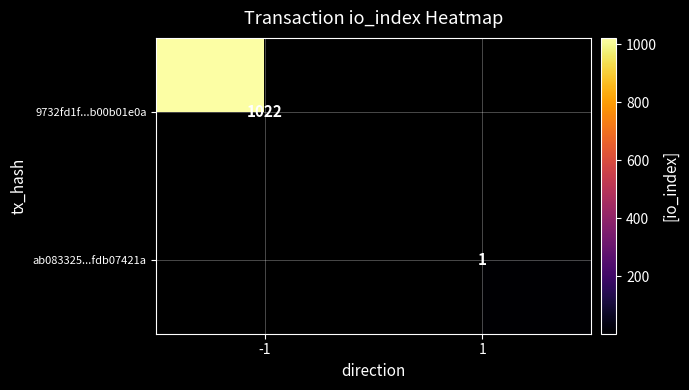

Which category has the highest value across all series?

-1